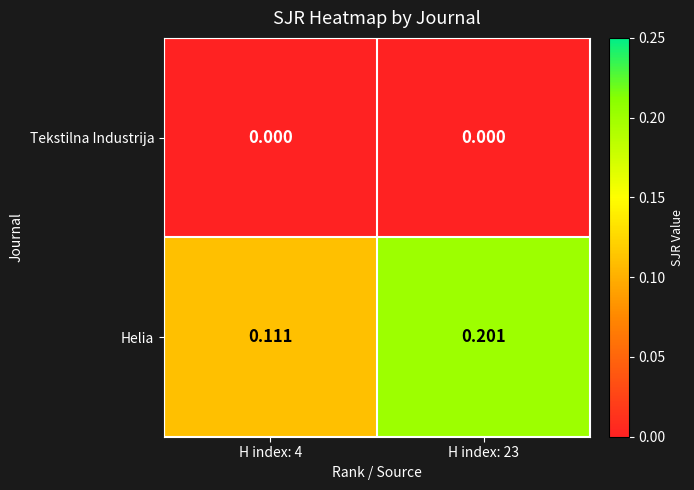

What is the greatest value displayed?

0.2